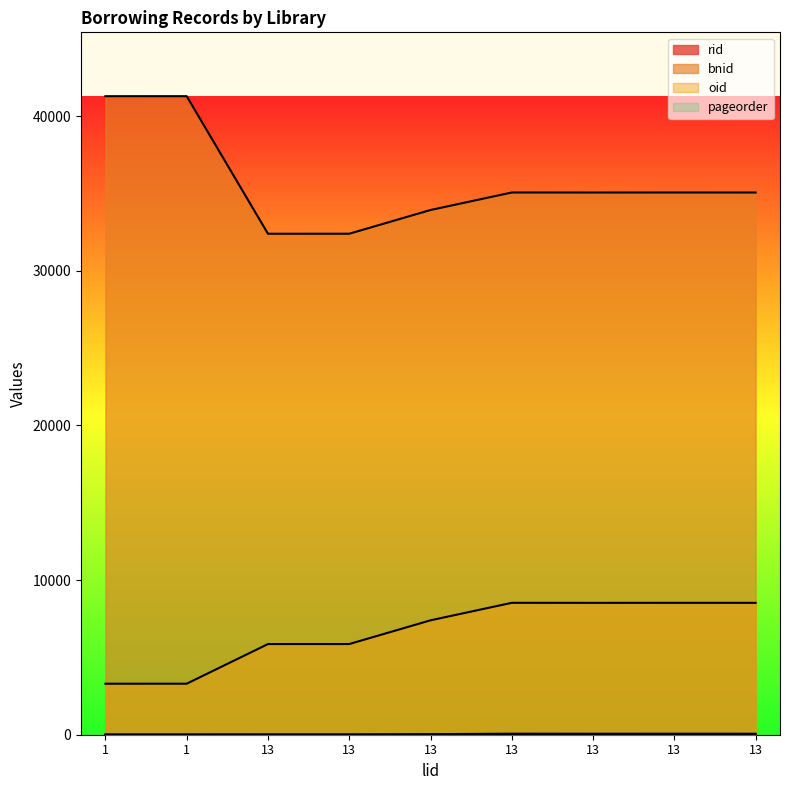

The value of rid at 13 is 20. True or false?

False